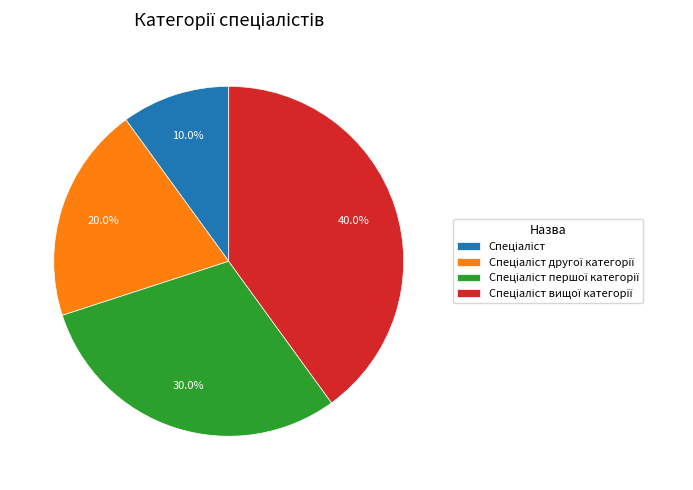

Is there any slice that represents more than half of the pie?

No